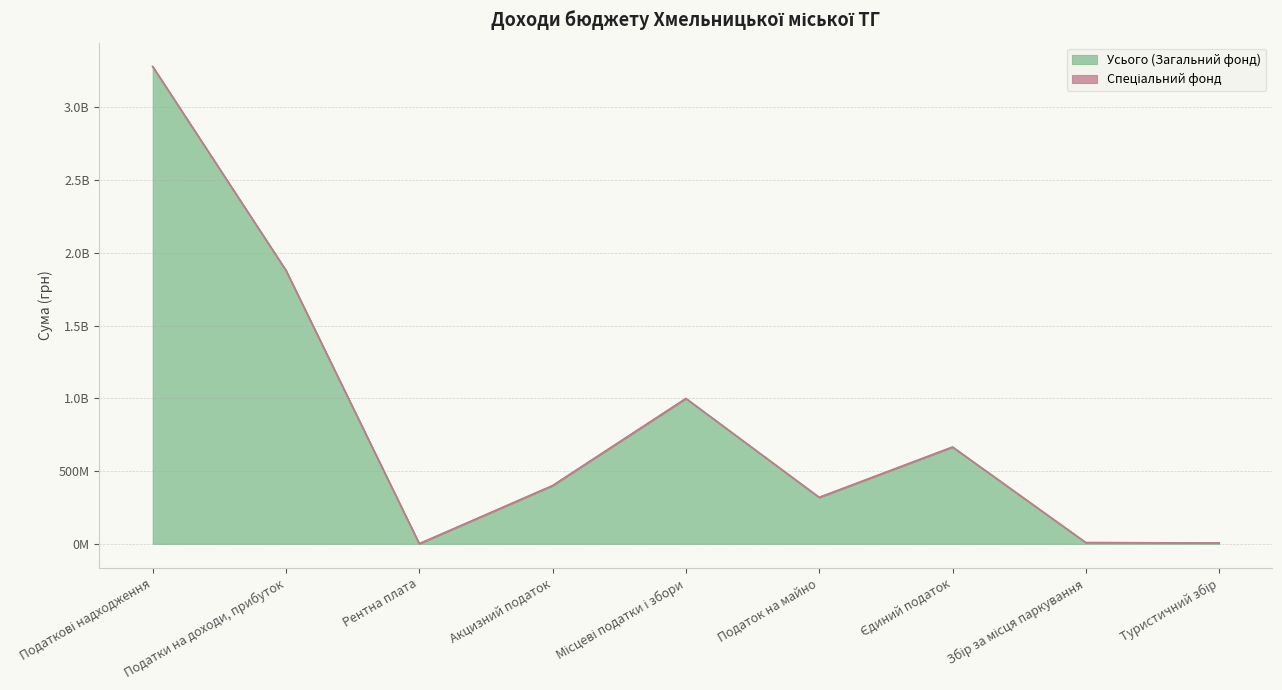

What is the change in value from Податки на доходи, прибуток to Туристичний збір?

-1872837665